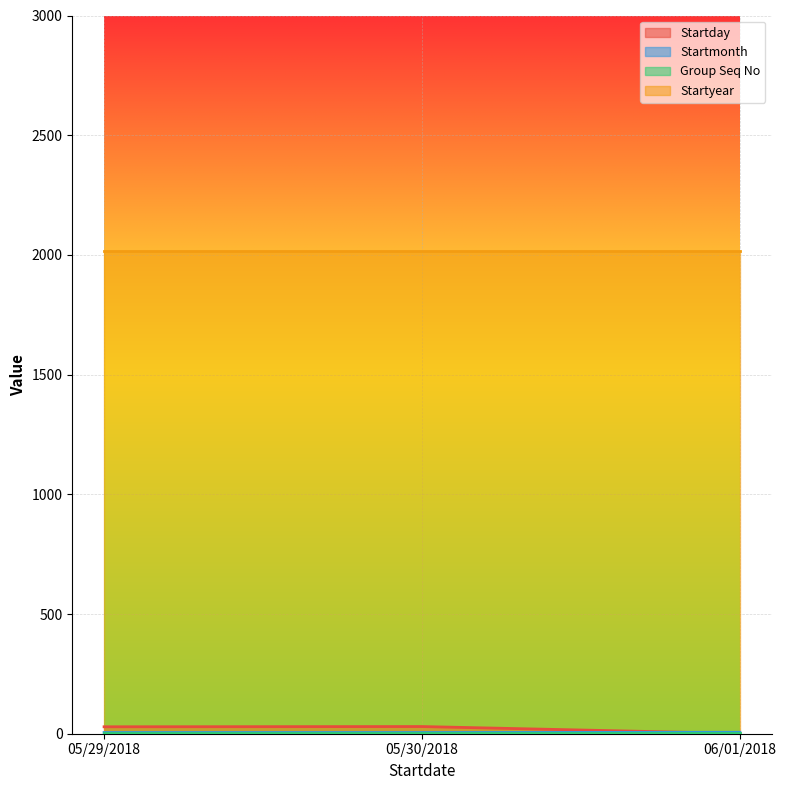

What is the greatest value displayed?

2018